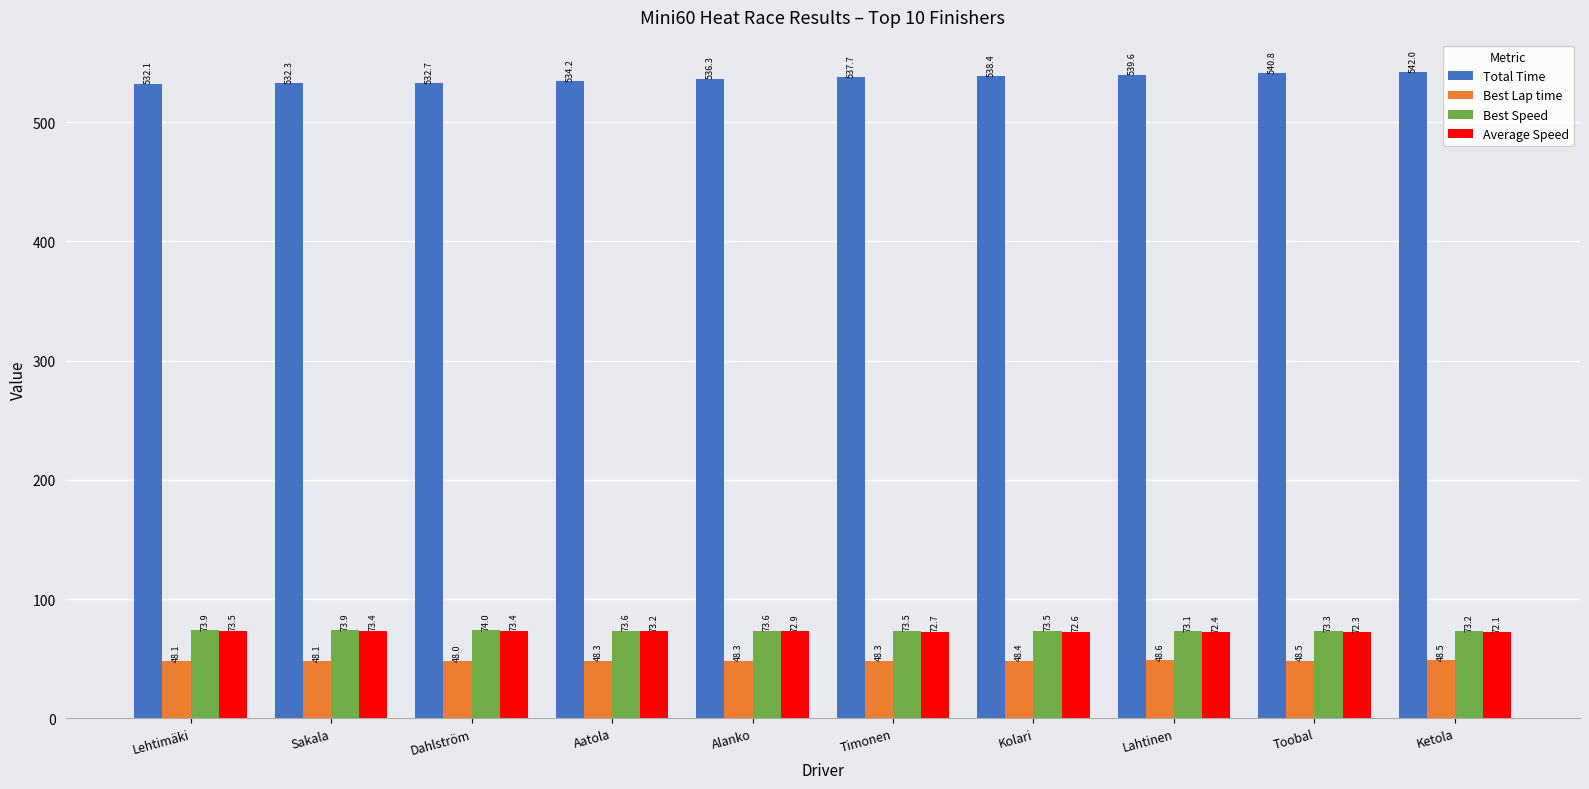

How many data points does each series have?

10